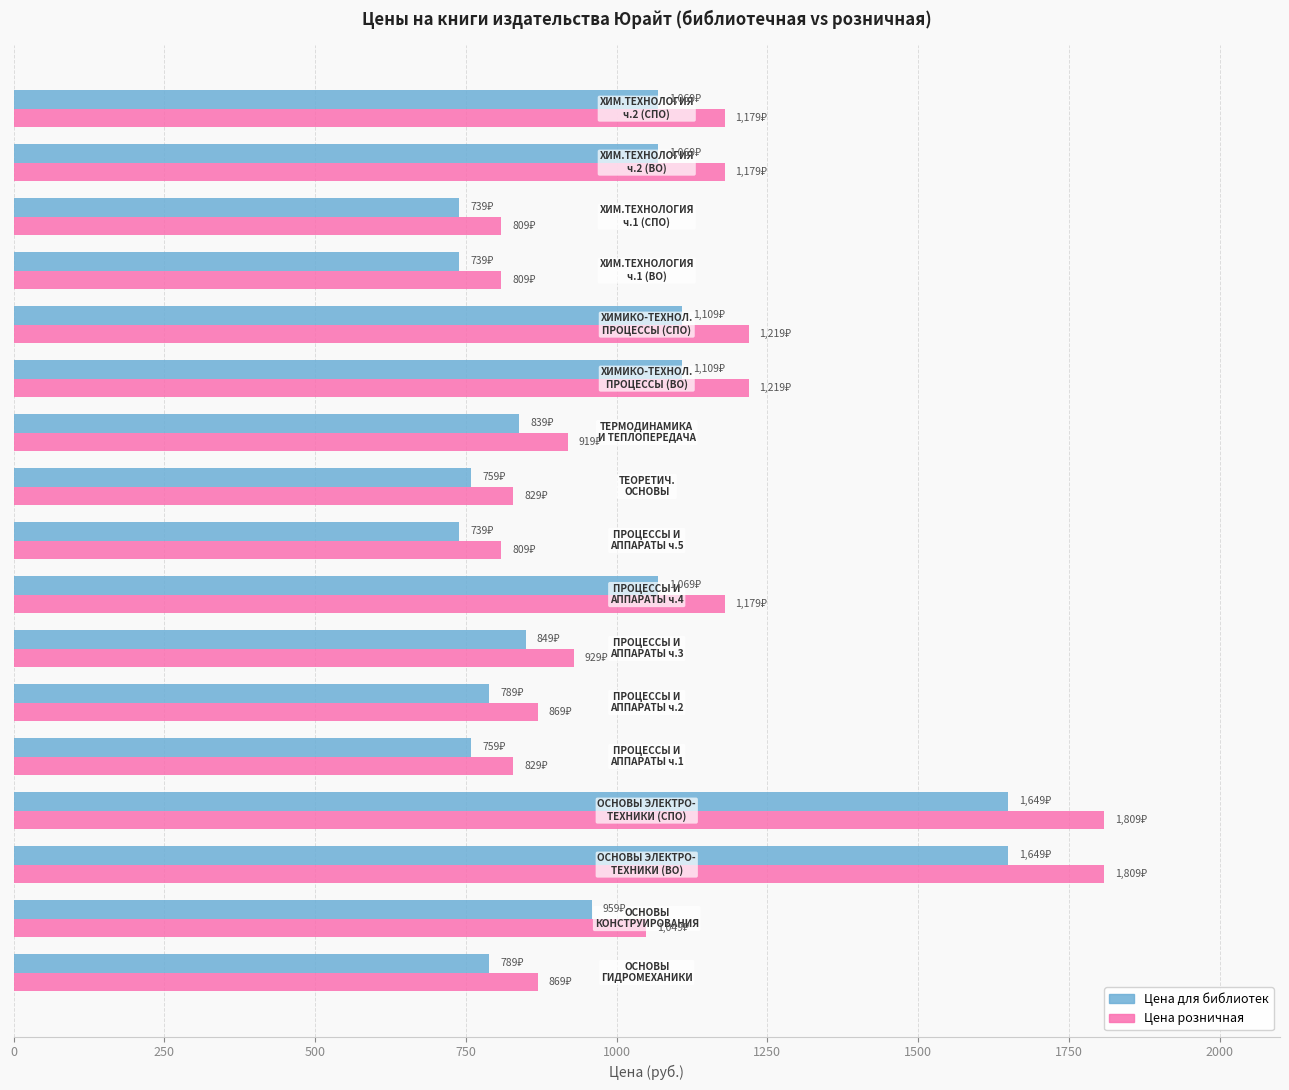

Which series has the largest total across all categories?

Цена розничная